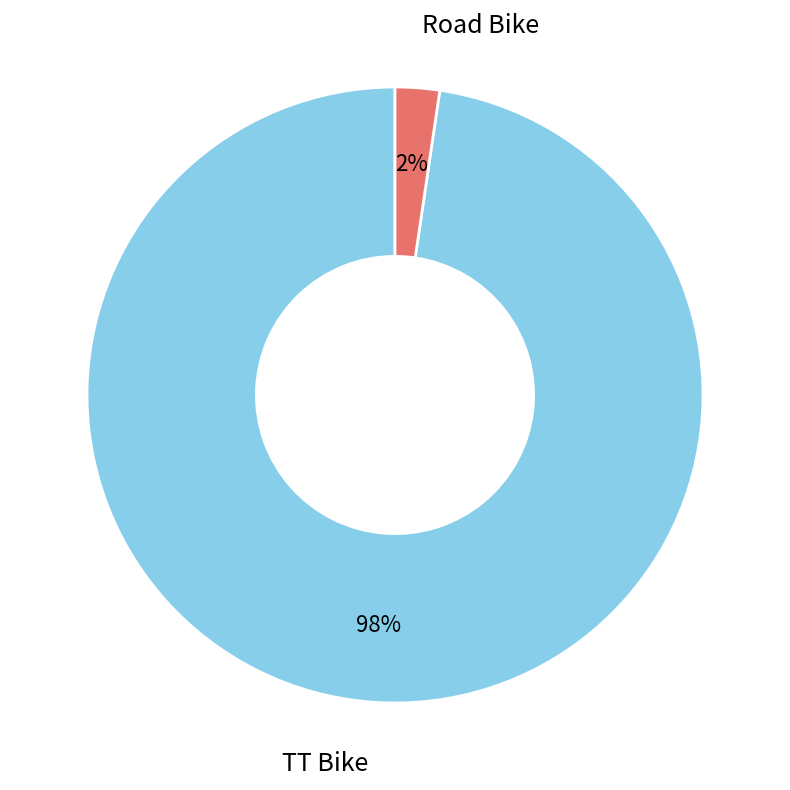

To the nearest percent, what is the average slice percentage?

50%